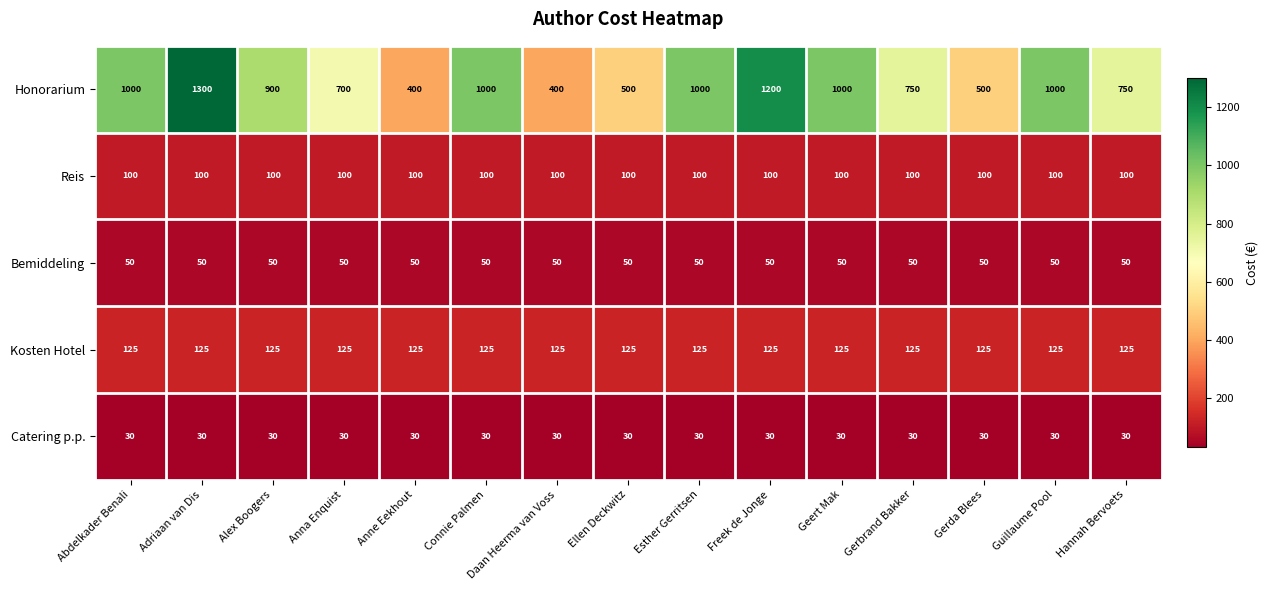

Read the Kosten Hotel value at Hannah Bervoets.

125